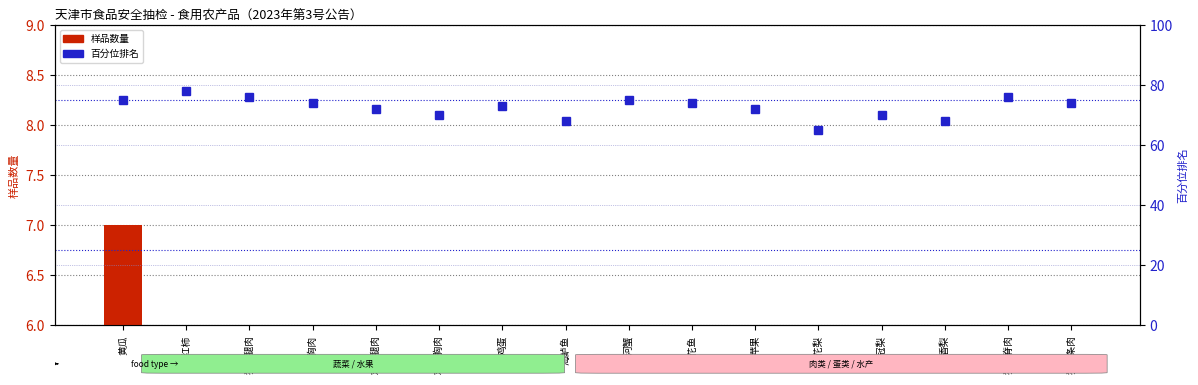

What is the average value of the 百分位排名 series?

72